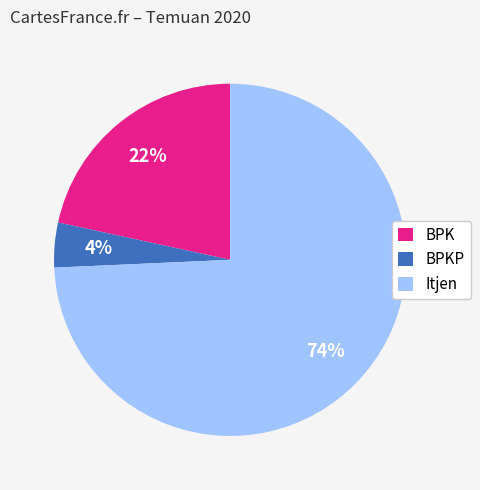

Which category has the biggest portion of the pie?

Itjen